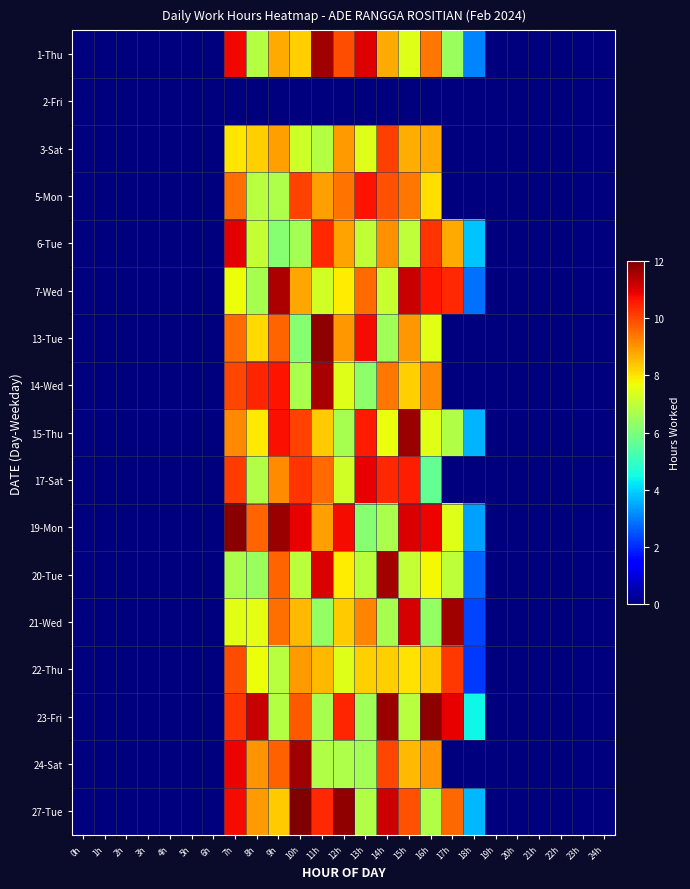

Reading left to right, what are all the values shown in this chart?

1-Thu: 0h=0.0	1h=0.0	2h=0.0	3h=0.0	4h=0.0	5h=0.0	6h=0.0	7h=10.8	8h=6.8	9h=8.8	10h=8.3	11h=11.6	12h=9.9	13h=11.0	14h=8.7	15h=7.4	16h=9.4	17h=6.4	18h=3.1	19h=0.0	20h=0.0	21h=0.0	22h=0.0	23h=0.0	24h=0.0
2-Fri: 0h=0.0	1h=0.0	2h=0.0	3h=0.0	4h=0.0	5h=0.0	6h=0.0	7h=0.0	8h=0.0	9h=0.0	10h=0.0	11h=0.0	12h=0.0	13h=0.0	14h=0.0	15h=0.0	16h=0.0	17h=0.0	18h=0.0	19h=0.0	20h=0.0	21h=0.0	22h=0.0	23h=0.0	24h=0.0
3-Sat: 0h=0.0	1h=0.0	2h=0.0	3h=0.0	4h=0.0	5h=0.0	6h=0.0	7h=8.0	8h=8.3	9h=8.9	10h=7.2	11h=6.8	12h=8.9	13h=7.4	14h=10.1	15h=8.7	16h=8.7	17h=0.0	18h=0.0	19h=0.0	20h=0.0	21h=0.0	22h=0.0	23h=0.0	24h=0.0
5-Mon: 0h=0.0	1h=0.0	2h=0.0	3h=0.0	4h=0.0	5h=0.0	6h=0.0	7h=9.5	8h=6.9	9h=6.7	10h=10.1	11h=8.9	12h=9.5	13h=10.7	14h=9.9	15h=9.4	16h=8.1	17h=0.0	18h=0.0	19h=0.0	20h=0.0	21h=0.0	22h=0.0	23h=0.0	24h=0.0
6-Tue: 0h=0.0	1h=0.0	2h=0.0	3h=0.0	4h=0.0	5h=0.0	6h=0.0	7h=11.0	8h=7.0	9h=6.2	10h=6.6	11h=10.4	12h=8.8	13h=7.0	14h=9.1	15h=7.0	16h=10.2	17h=8.7	18h=3.8	19h=0.0	20h=0.0	21h=0.0	22h=0.0	23h=0.0	24h=0.0
7-Wed: 0h=0.0	1h=0.0	2h=0.0	3h=0.0	4h=0.0	5h=0.0	6h=0.0	7h=7.7	8h=6.6	9h=11.5	10h=8.8	11h=7.3	12h=7.9	13h=9.5	14h=7.1	15h=11.2	16h=10.6	17h=10.4	18h=2.9	19h=0.0	20h=0.0	21h=0.0	22h=0.0	23h=0.0	24h=0.0
13-Tue: 0h=0.0	1h=0.0	2h=0.0	3h=0.0	4h=0.0	5h=0.0	6h=0.0	7h=9.6	8h=8.1	9h=9.6	10h=6.2	11h=11.8	12h=9.0	13h=10.8	14h=6.5	15h=9.0	16h=7.5	17h=0.0	18h=0.0	19h=0.0	20h=0.0	21h=0.0	22h=0.0	23h=0.0	24h=0.0
14-Wed: 0h=0.0	1h=0.0	2h=0.0	3h=0.0	4h=0.0	5h=0.0	6h=0.0	7h=10.0	8h=10.4	9h=10.7	10h=6.7	11h=11.6	12h=7.4	13h=6.3	14h=9.4	15h=8.3	16h=9.2	17h=0.0	18h=0.0	19h=0.0	20h=0.0	21h=0.0	22h=0.0	23h=0.0	24h=0.0
15-Thu: 0h=0.0	1h=0.0	2h=0.0	3h=0.0	4h=0.0	5h=0.0	6h=0.0	7h=9.2	8h=7.9	9h=10.7	10h=10.0	11h=8.3	12h=6.6	13h=10.6	14h=7.6	15h=11.7	16h=7.5	17h=6.8	18h=3.7	19h=0.0	20h=0.0	21h=0.0	22h=0.0	23h=0.0	24h=0.0
17-Sat: 0h=0.0	1h=0.0	2h=0.0	3h=0.0	4h=0.0	5h=0.0	6h=0.0	7h=10.1	8h=6.8	9h=9.1	10h=10.2	11h=9.6	12h=7.2	13h=10.9	14h=10.4	15h=10.5	16h=5.7	17h=0.0	18h=0.0	19h=0.0	20h=0.0	21h=0.0	22h=0.0	23h=0.0	24h=0.0
19-Mon: 0h=0.0	1h=0.0	2h=0.0	3h=0.0	4h=0.0	5h=0.0	6h=0.0	7h=11.9	8h=9.6	9h=11.7	10h=10.9	11h=8.9	12h=10.8	13h=6.1	14h=6.7	15h=11.1	16h=10.9	17h=7.4	18h=3.4	19h=0.0	20h=0.0	21h=0.0	22h=0.0	23h=0.0	24h=0.0
20-Tue: 0h=0.0	1h=0.0	2h=0.0	3h=0.0	4h=0.0	5h=0.0	6h=0.0	7h=6.7	8h=6.4	9h=9.6	10h=6.9	11h=11.0	12h=7.9	13h=6.9	14h=11.6	15h=7.0	16h=7.8	17h=7.0	18h=2.7	19h=0.0	20h=0.0	21h=0.0	22h=0.0	23h=0.0	24h=0.0
21-Wed: 0h=0.0	1h=0.0	2h=0.0	3h=0.0	4h=0.0	5h=0.0	6h=0.0	7h=7.5	8h=7.5	9h=9.5	10h=8.6	11h=6.3	12h=8.3	13h=9.2	14h=6.7	15h=11.1	16h=6.4	17h=11.6	18h=2.3	19h=0.0	20h=0.0	21h=0.0	22h=0.0	23h=0.0	24h=0.0
22-Thu: 0h=0.0	1h=0.0	2h=0.0	3h=0.0	4h=0.0	5h=0.0	6h=0.0	7h=9.9	8h=7.6	9h=6.9	10h=8.9	11h=8.6	12h=7.4	13h=8.3	14h=8.3	15h=8.0	16h=8.3	17h=10.2	18h=2.2	19h=0.0	20h=0.0	21h=0.0	22h=0.0	23h=0.0	24h=0.0
23-Fri: 0h=0.0	1h=0.0	2h=0.0	3h=0.0	4h=0.0	5h=0.0	6h=0.0	7h=10.2	8h=11.2	9h=6.8	10h=9.8	11h=6.6	12h=10.4	13h=6.6	14h=11.7	15h=6.9	16h=11.8	17h=10.9	18h=4.4	19h=0.0	20h=0.0	21h=0.0	22h=0.0	23h=0.0	24h=0.0
24-Sat: 0h=0.0	1h=0.0	2h=0.0	3h=0.0	4h=0.0	5h=0.0	6h=0.0	7h=10.9	8h=9.0	9h=9.7	10h=11.7	11h=6.8	12h=6.7	13h=6.6	14h=10.0	15h=8.6	16h=9.0	17h=0.0	18h=0.0	19h=0.0	20h=0.0	21h=0.0	22h=0.0	23h=0.0	24h=0.0
27-Tue: 0h=0.0	1h=0.0	2h=0.0	3h=0.0	4h=0.0	5h=0.0	6h=0.0	7h=10.8	8h=8.9	9h=8.3	10h=12.0	11h=10.4	12h=11.8	13h=6.8	14h=11.2	15h=9.9	16h=6.8	17h=9.6	18h=3.7	19h=0.0	20h=0.0	21h=0.0	22h=0.0	23h=0.0	24h=0.0